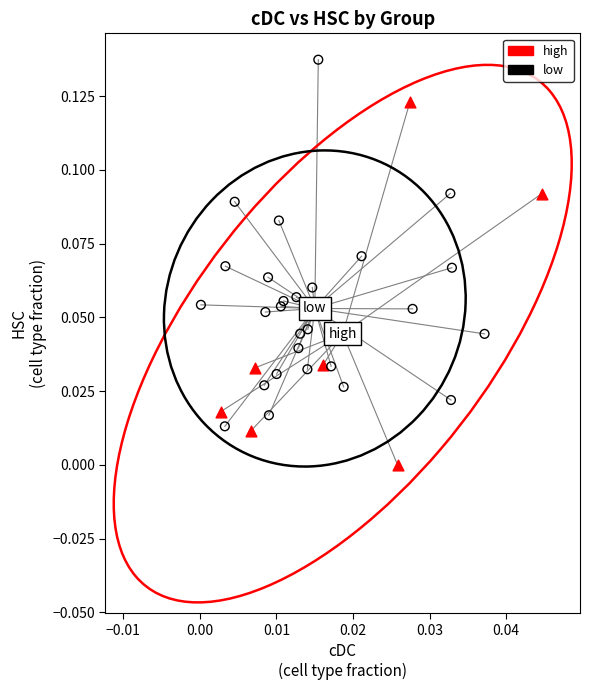

Which series reaches the maximum Y coordinate?

low